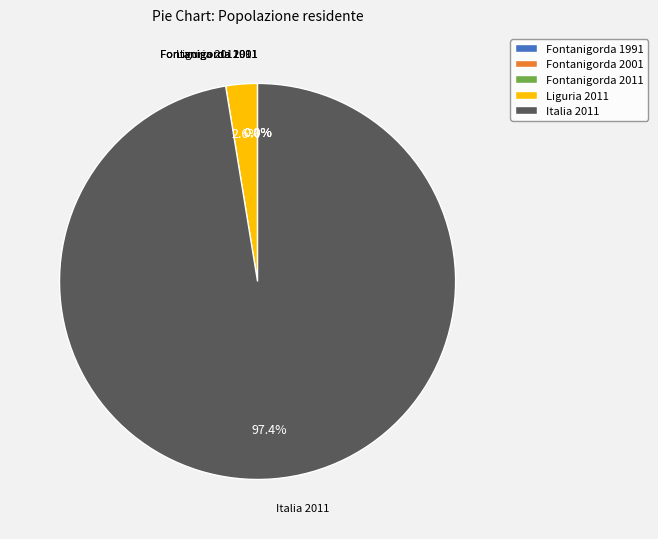

To the nearest percent, what portion does Liguria 2011 represent?

3%